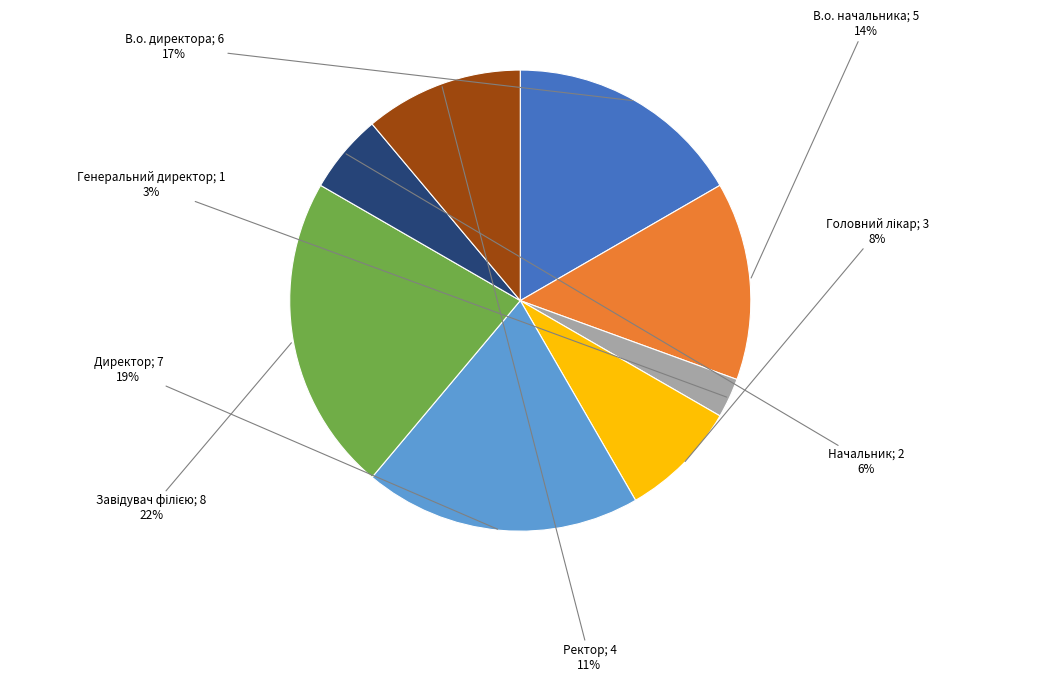

Does any single category account for the majority?

No